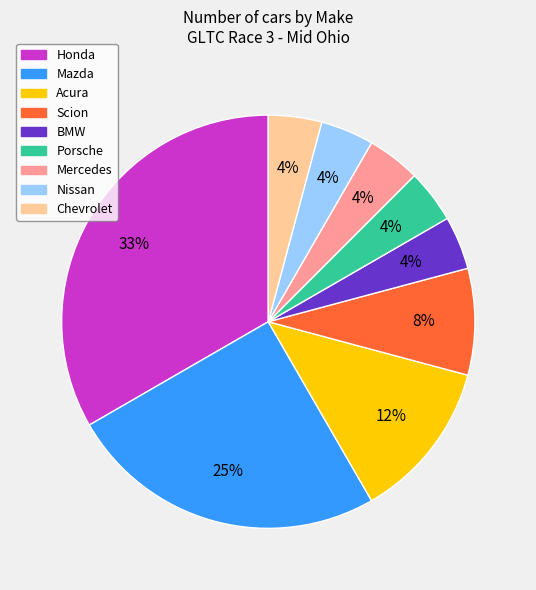

To the nearest percent, what is the average slice percentage?

11%